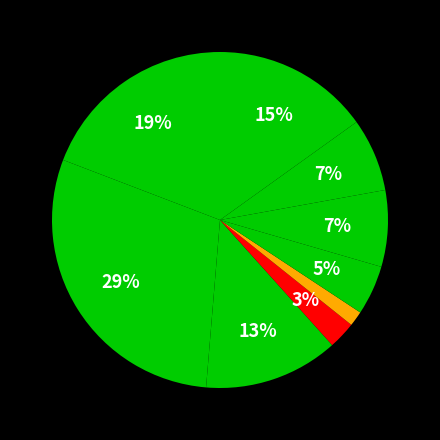

To the nearest percent, what is the average slice percentage?

11%